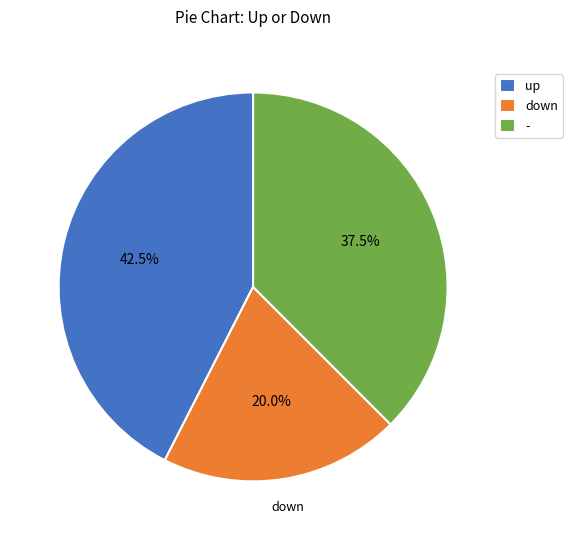

Is it true that - is 30% of the pie?

False